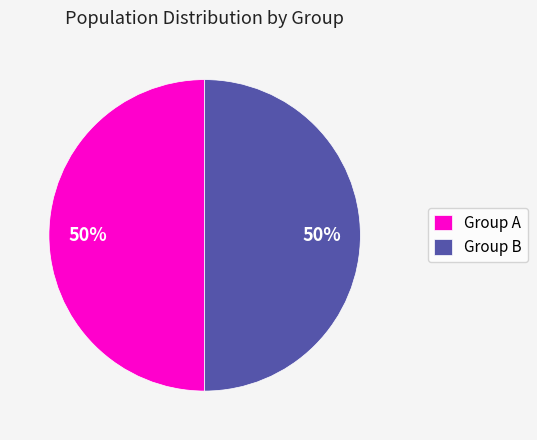

To the nearest percent, what is the average slice percentage?

50%